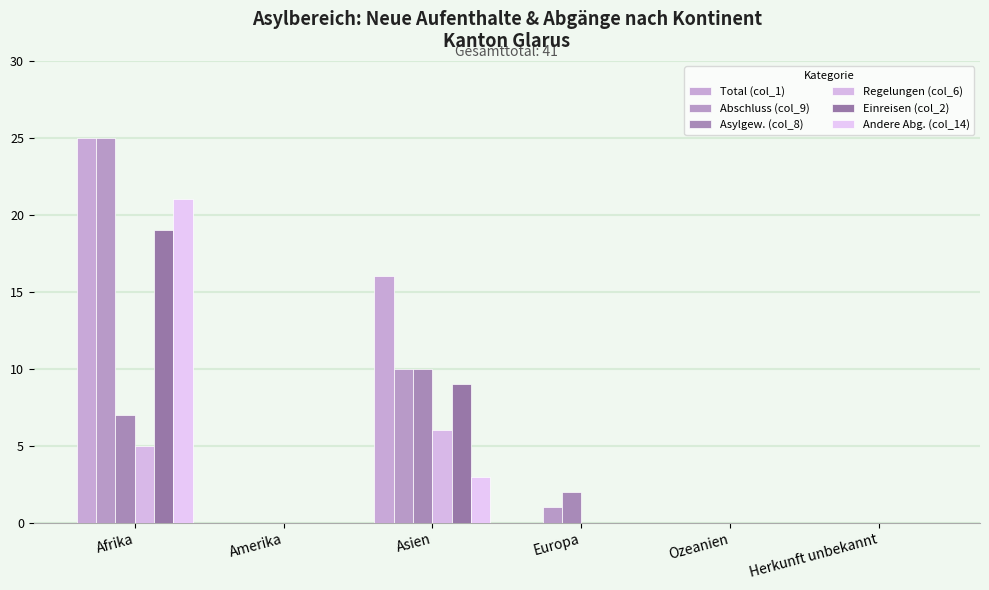

What is the average value of the Andere Abg. (col_14) series?

4